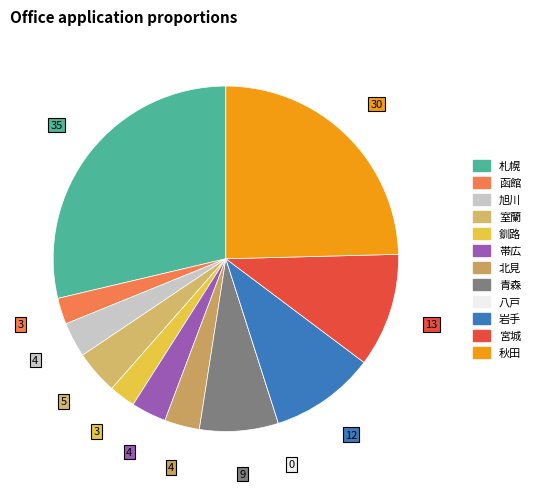

What portion of the pie excludes 青森?

92.6%